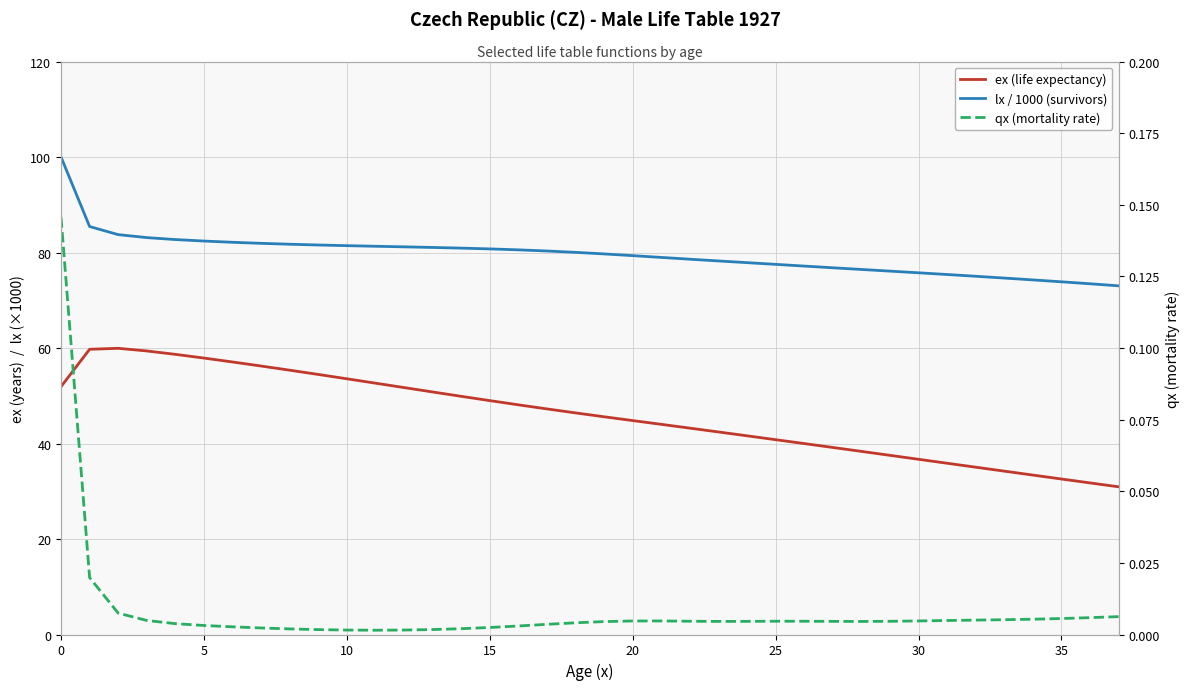

Read the lx / 1000 (survivors) value at 12.

81.2